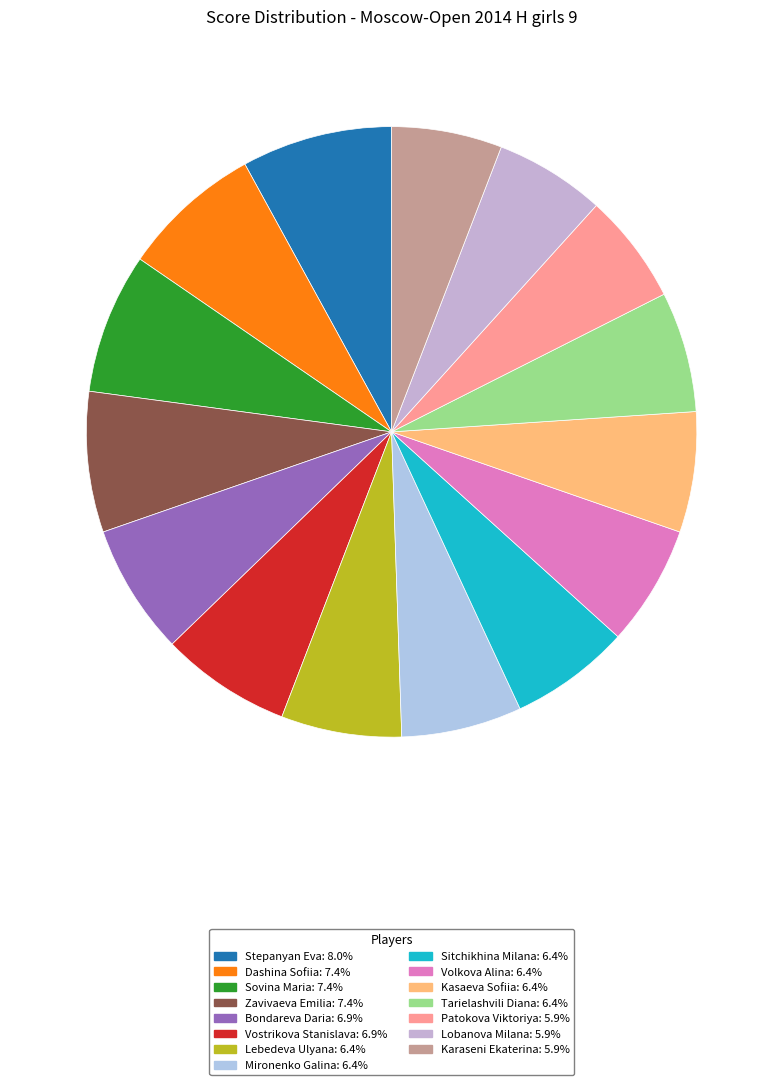

Count the number of slices in the pie.

15